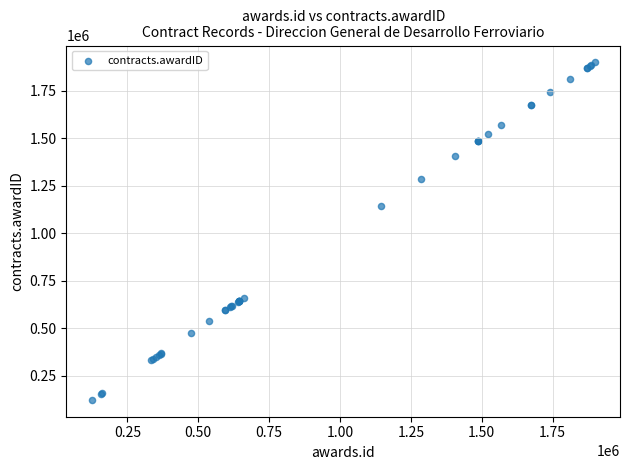

What Y value in the scatter plot is closest to 1011436?

1145051